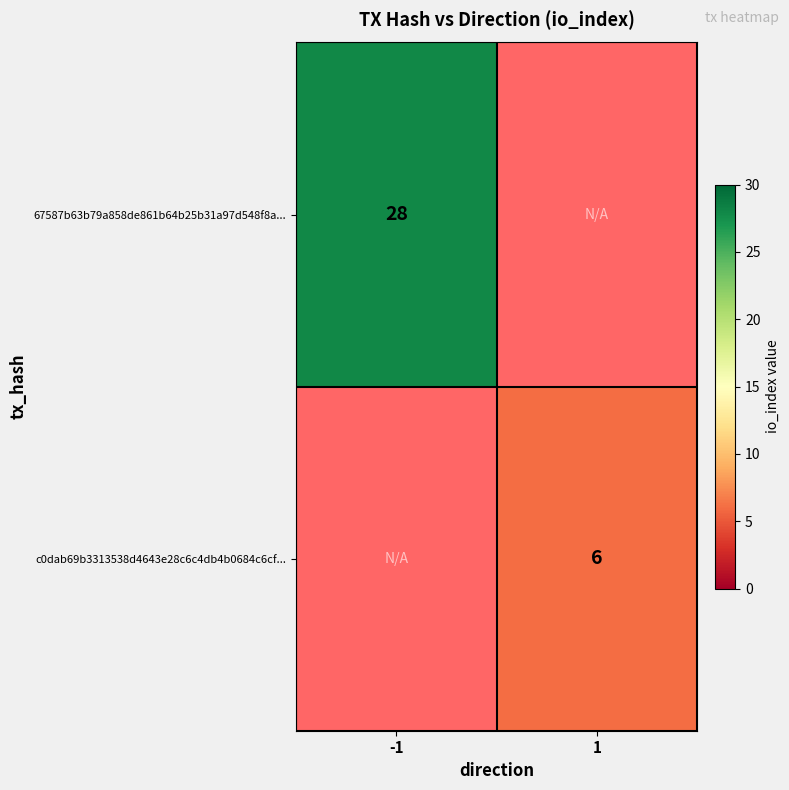

Is it true that c0dab69b3313538d4643e28c6c4db4b0684c6cf... equals 3 at 1?

False